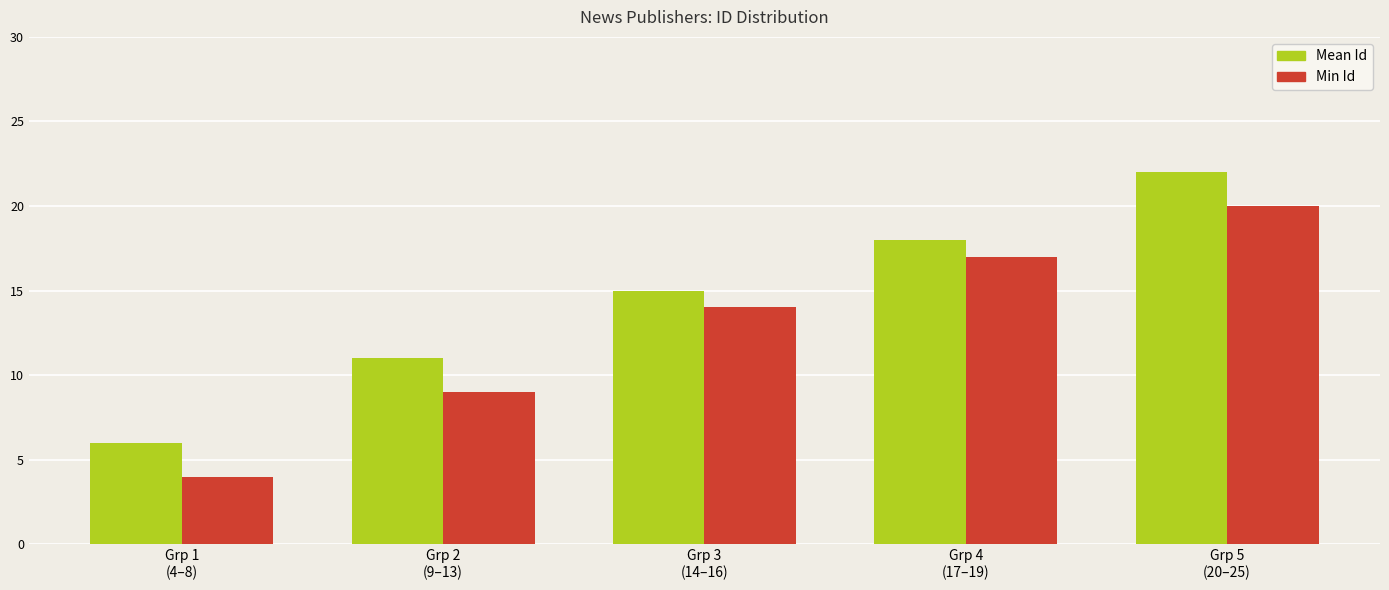

Reading right to left, list all the values displayed in this chart.

Mean Id: 22	18	15	11	6
Min Id: 20	17	14	9	4